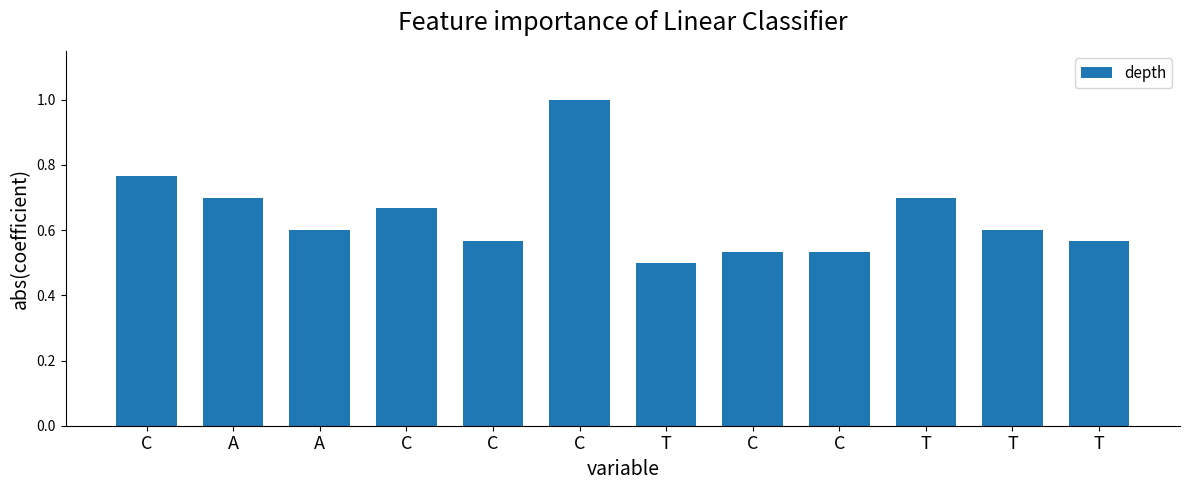

True or false: the data shows 0.6 at A.

True